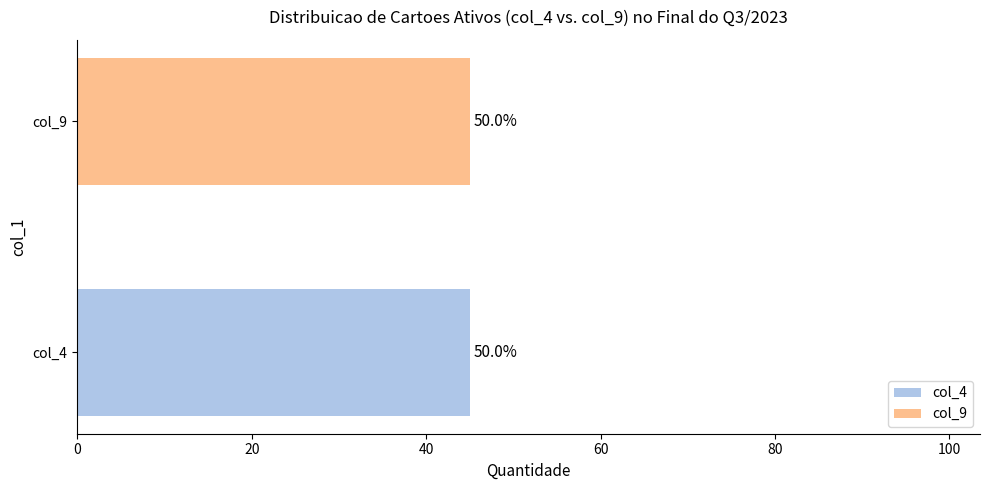

Does the chart contain stacked bars?

No